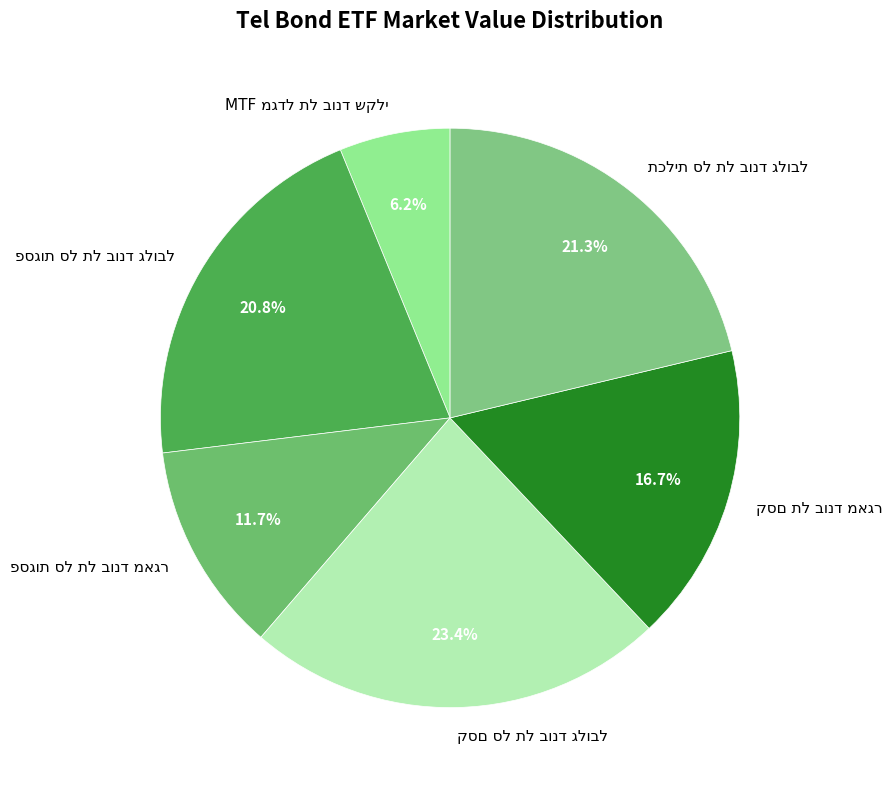

Is there any slice that represents more than half of the pie?

No